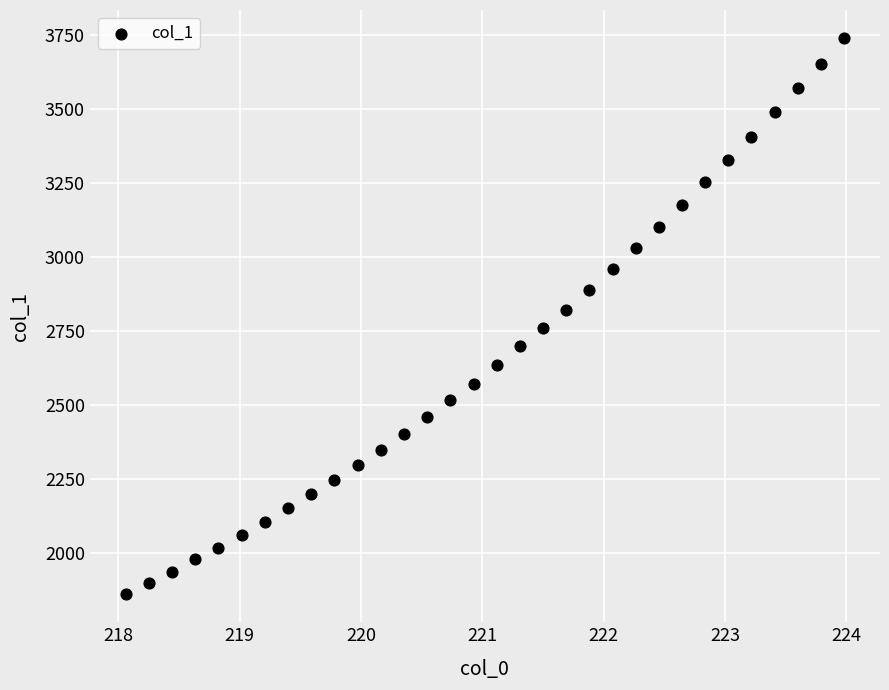

What is the range of Y values (max minus min)?

1879.2